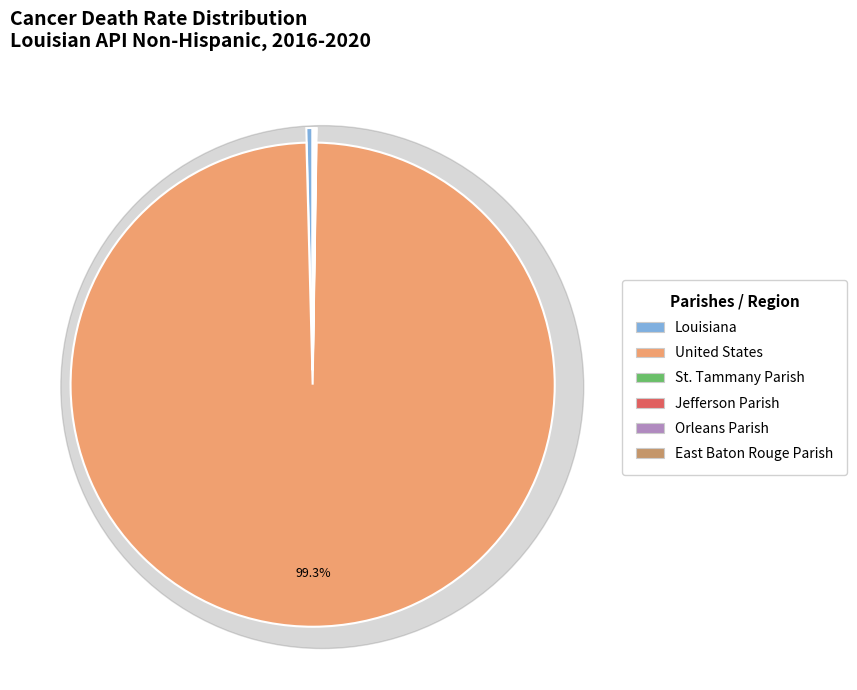

The St. Tammany Parish slice represents 0% of the pie. True or false?

True